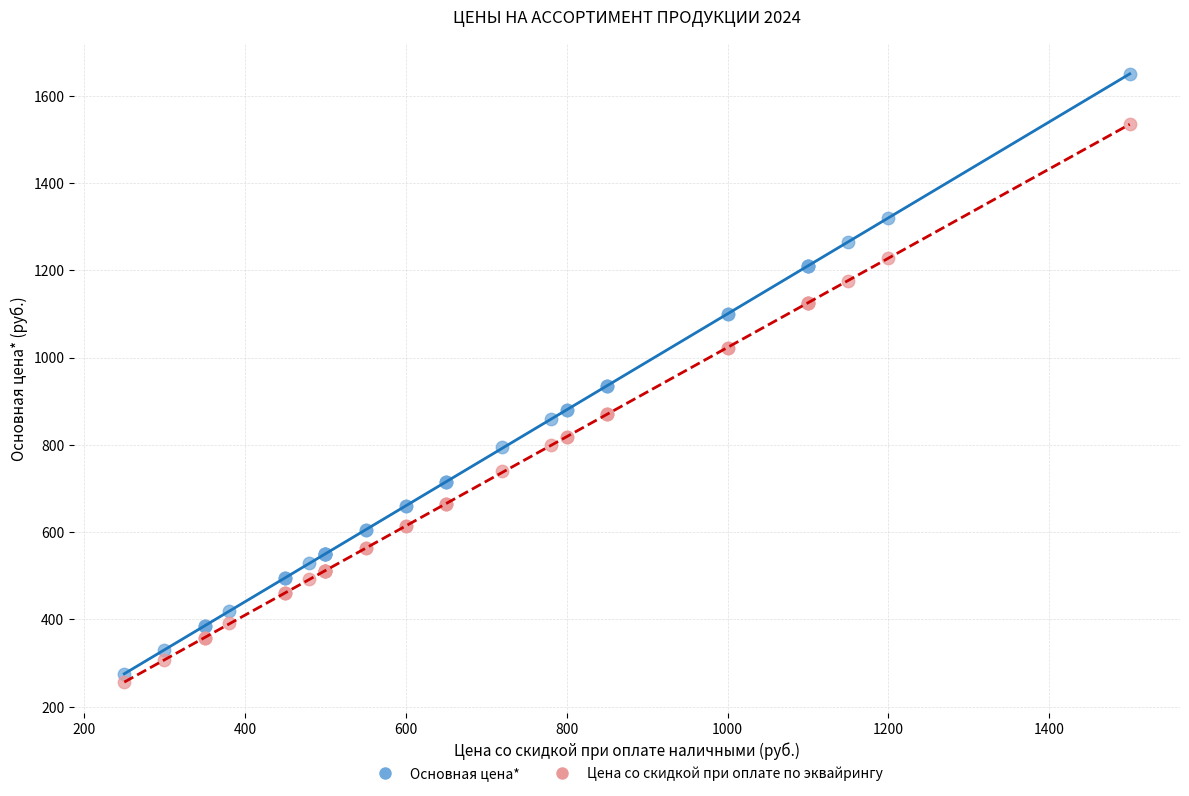

Which series has the widest spread of Y values?

Основная цена*